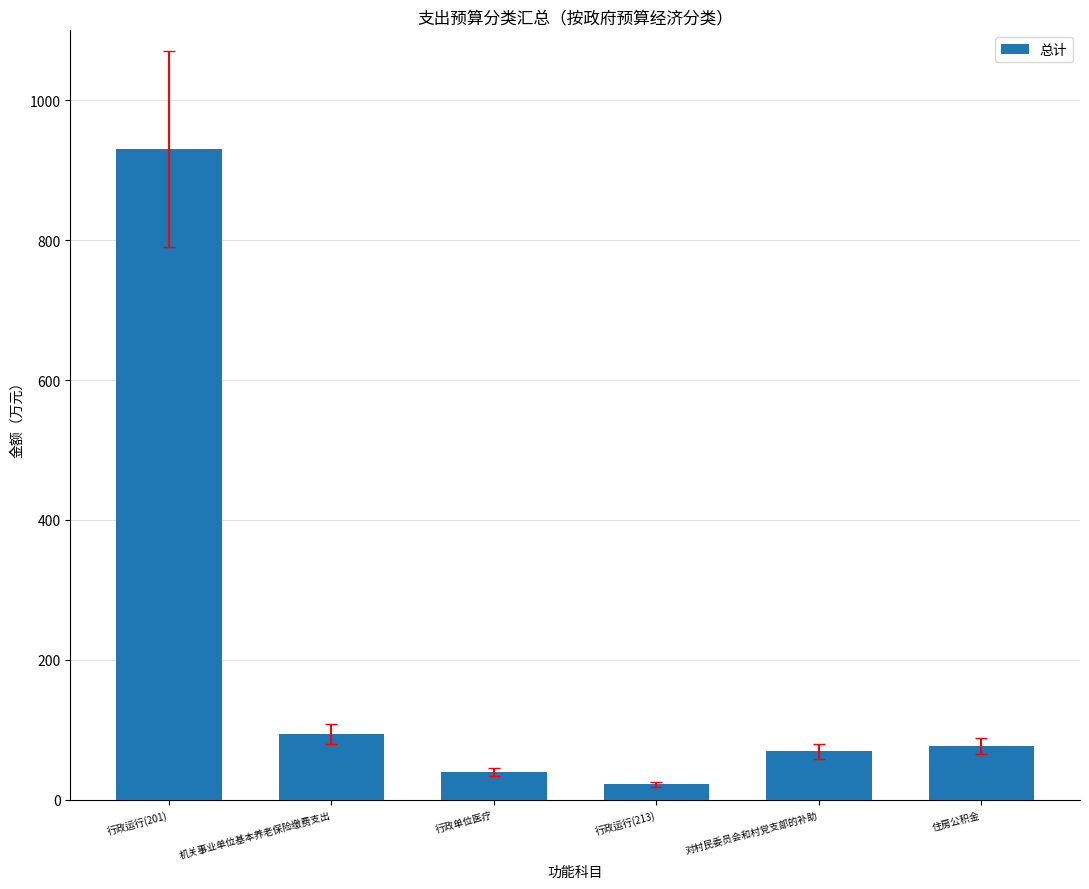

What is the value of the 3rd bar from the left?

39.5